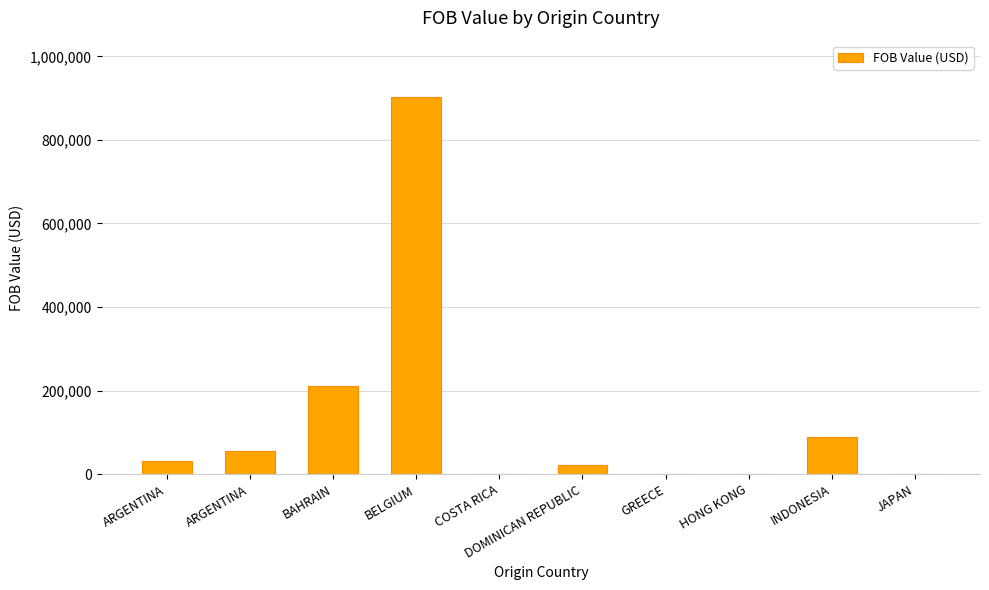

True or false: the data shows 1303361.9 at BELGIUM.

False